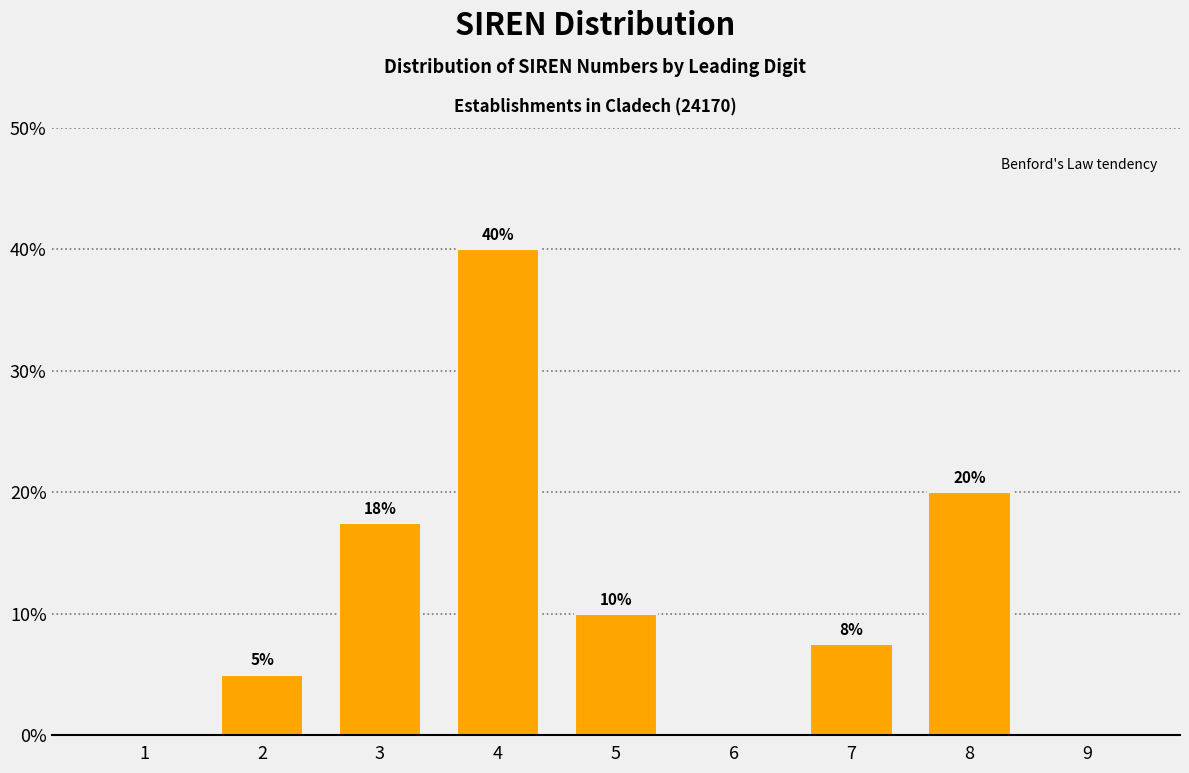

Which has a higher value, 9 or 8?

8